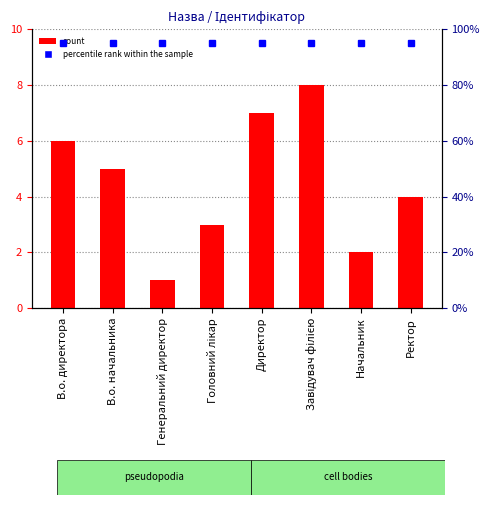

Rank the categories by value from lowest to highest.

Генеральний директор, Начальник, Головний лікар, Ректор, В.о. начальника, В.о. директора, Директор, Завідувач філією